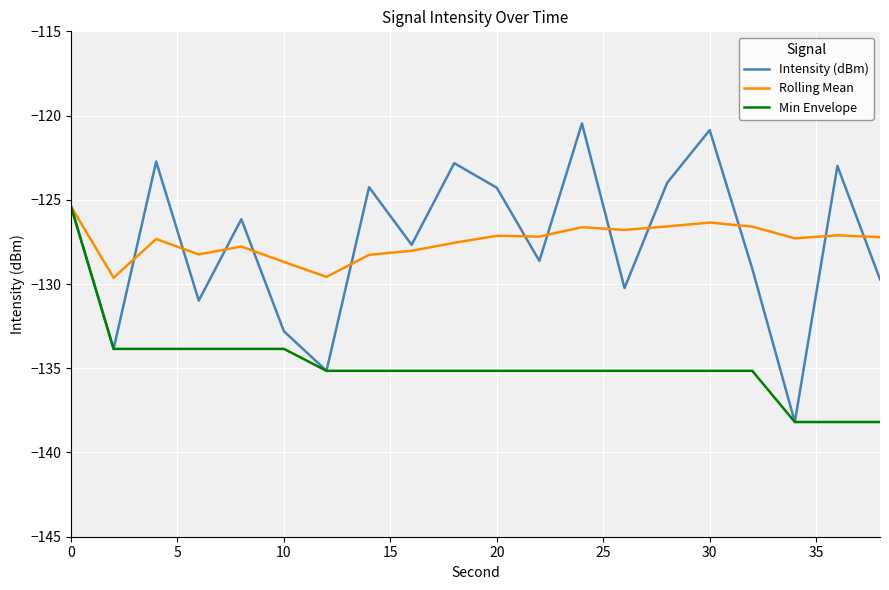

What is the greatest value displayed?

-120.5